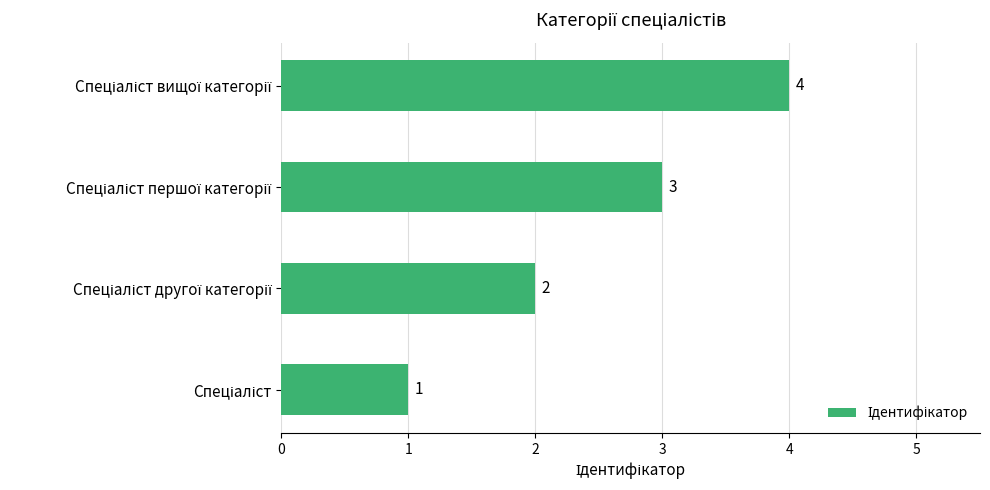

What is the sum of all values?

10